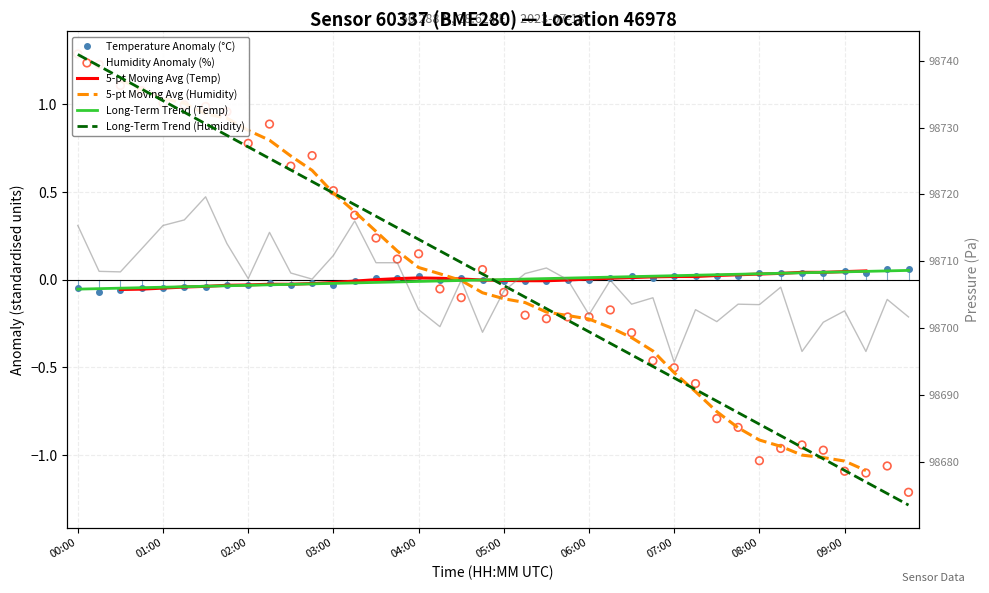

Which series reaches the minimum Y coordinate?

humidity